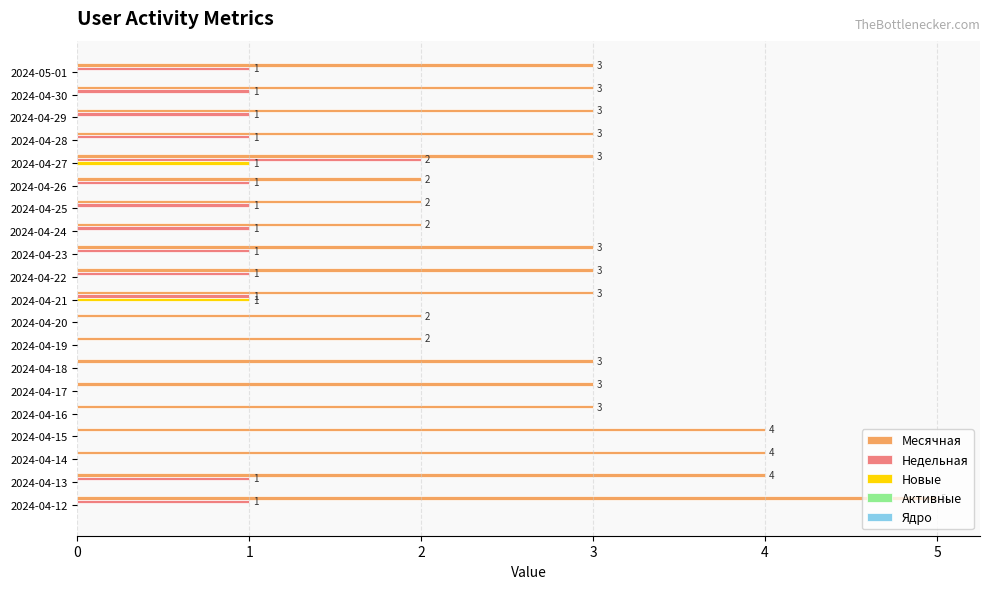

The value of Недельная at 2024-05-01 is 0. True or false?

False